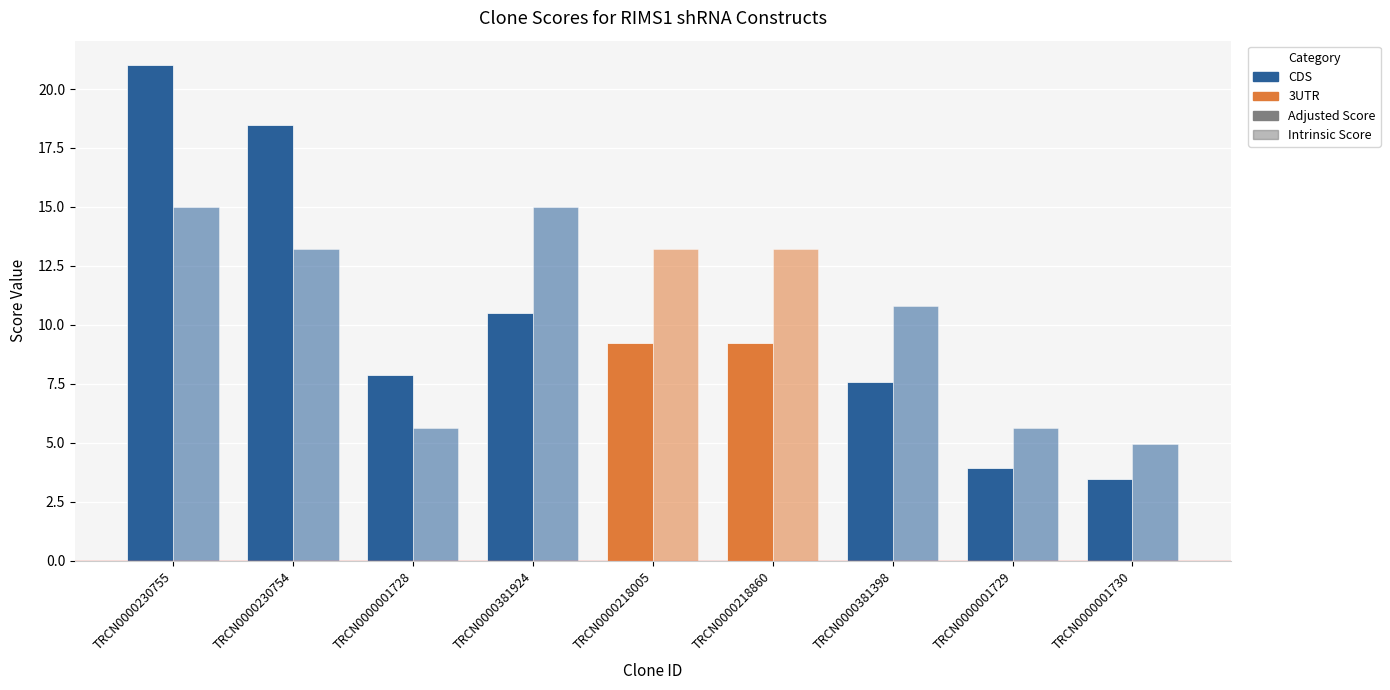

What is the difference between the second highest and minimum values in the Adjusted Score series?

15.0